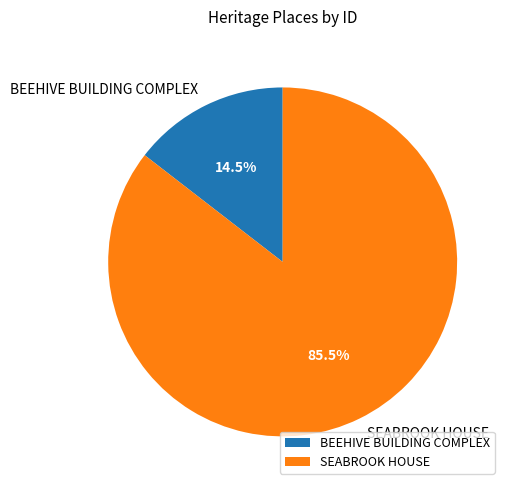

Count the number of slices in the pie.

2